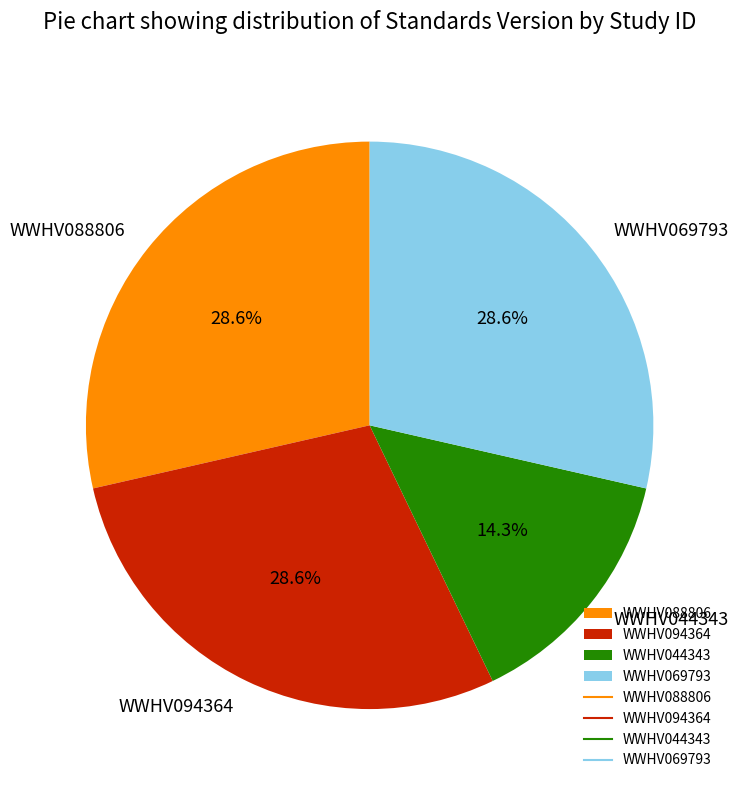

Between WWHV088806 and WWHV044343, which is larger?

WWHV088806